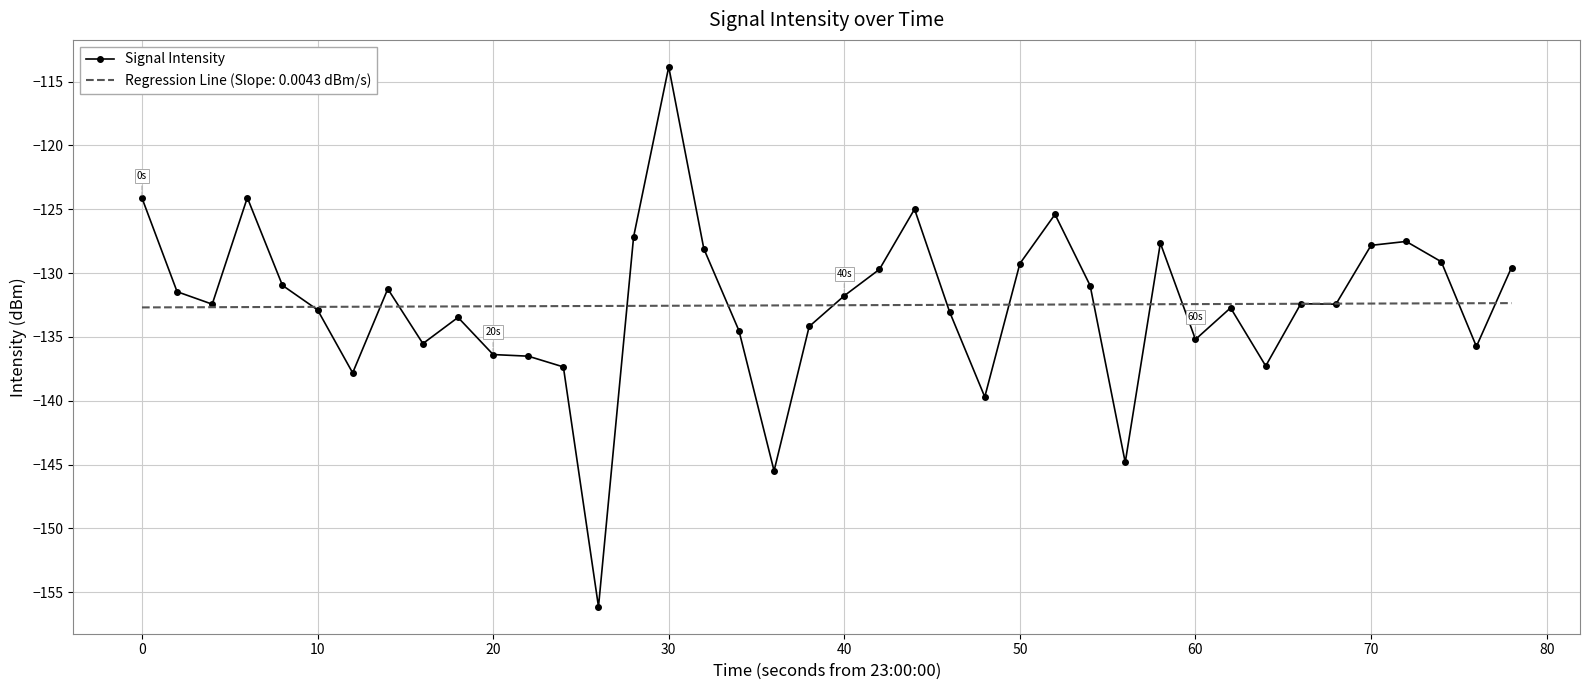

Which series has the largest range (max minus min)?

Signal Intensity